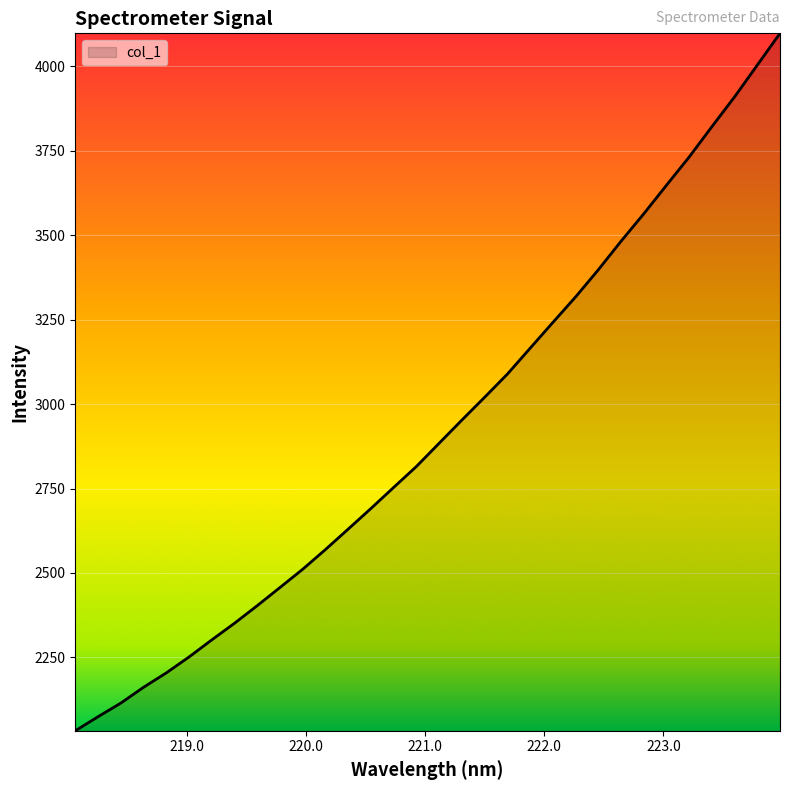

What is the difference between the maximum and minimum values?

2064.8